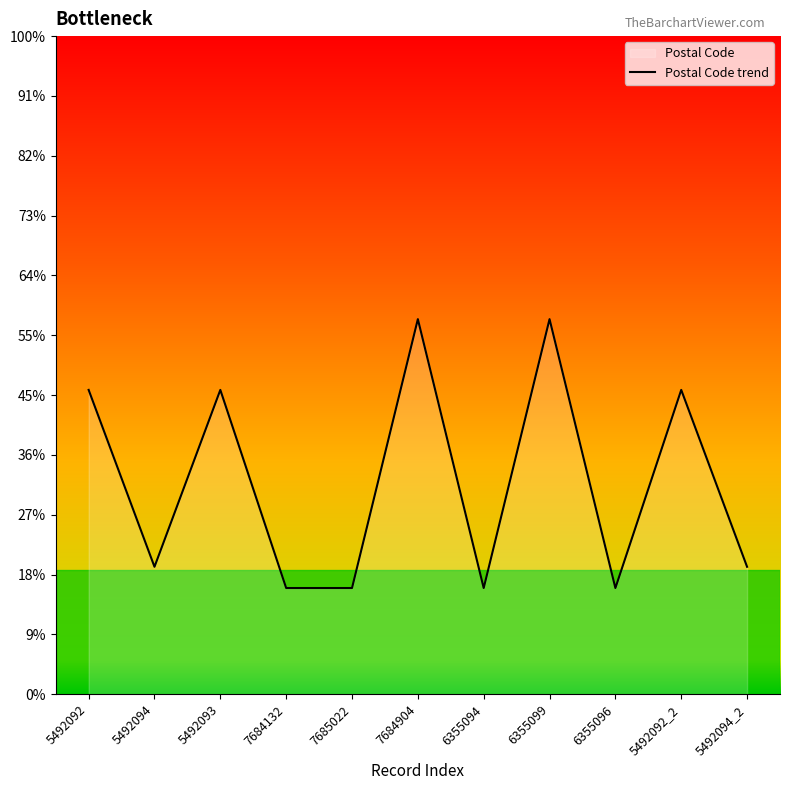

How many interior local peaks (higher than both neighbors) does the data have?

4